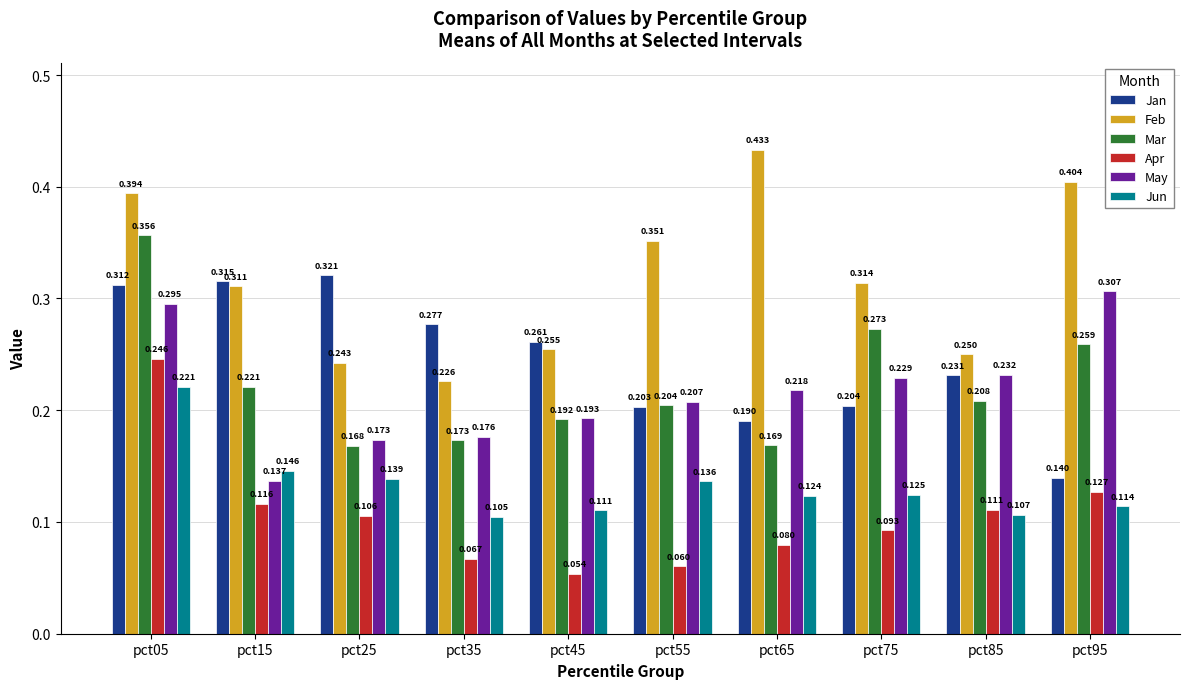

At which category is the sum across all series the highest?

pct05